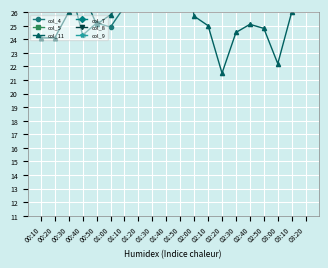

What are all the series names shown in the legend?

col_4, col_5, col_11, col_7, col_8, col_9